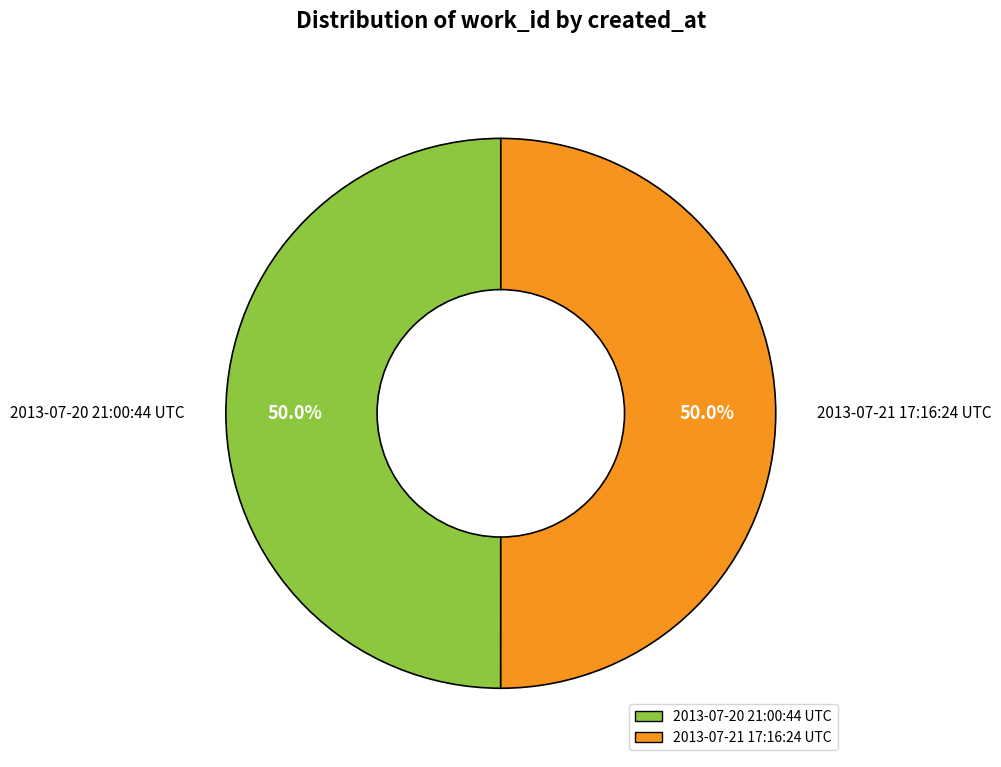

To the nearest percent, what portion does 2013-07-20 21:00:44 UTC represent?

50%